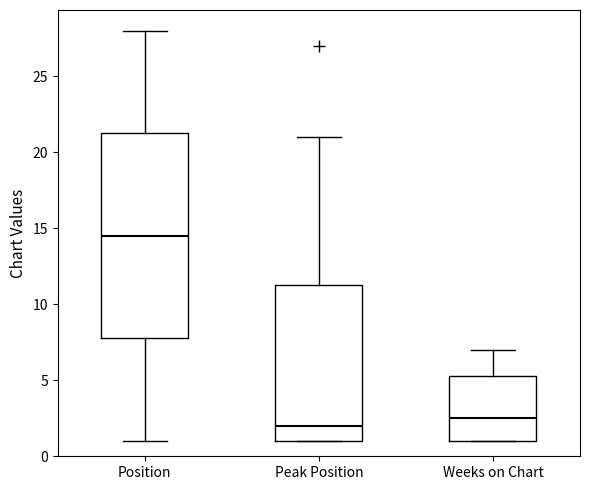

Which box is the tallest, from its lower edge to its upper edge?

Position